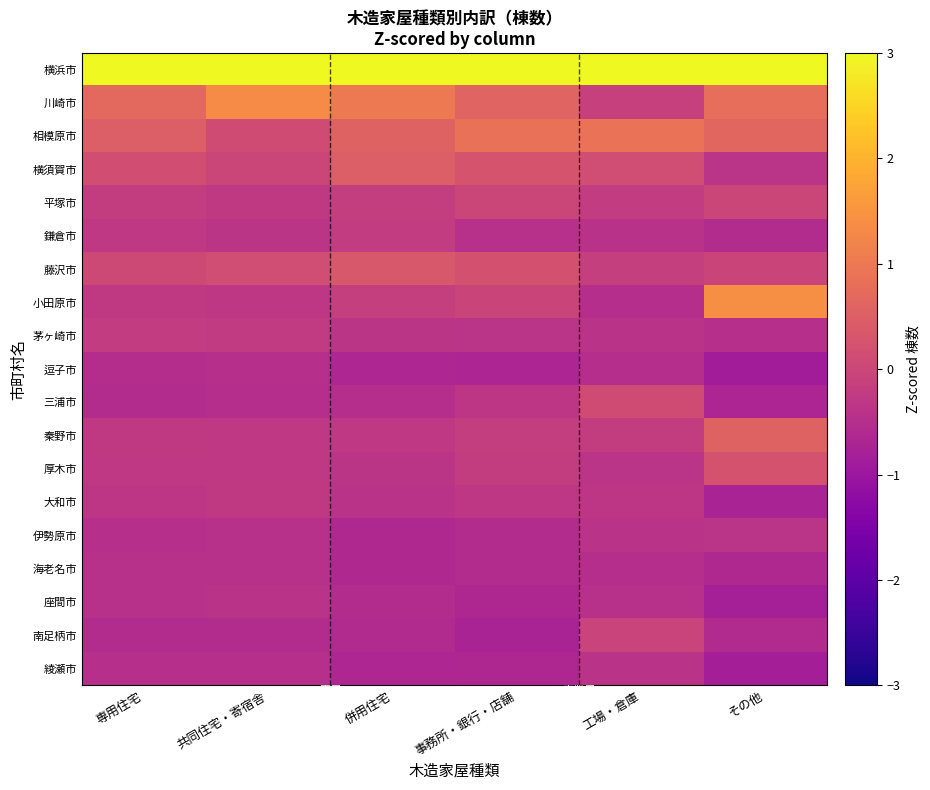

What is the maximum value shown in the chart?

4.0